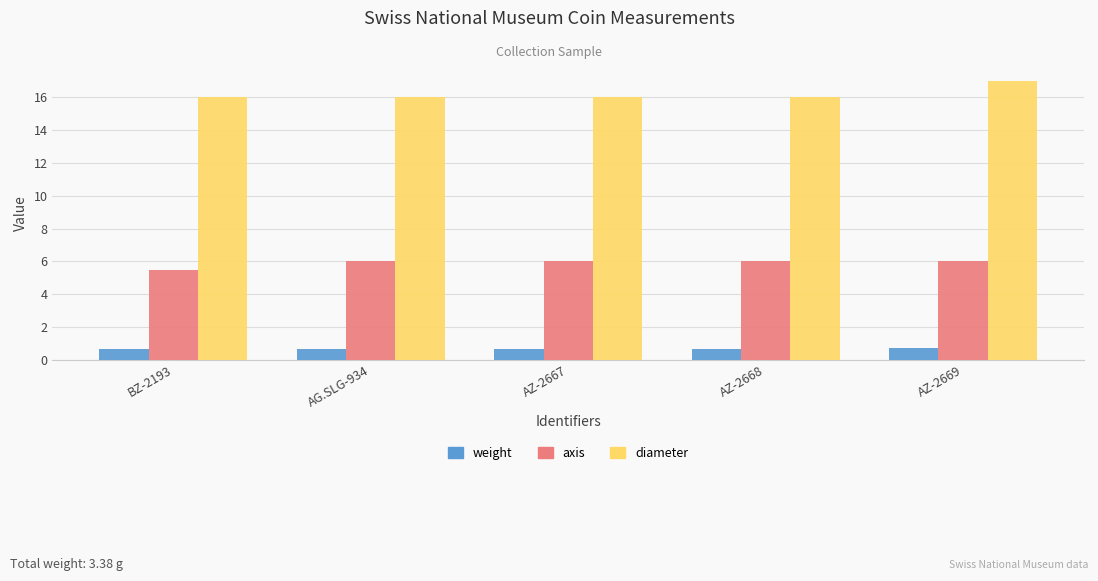

Is the value of axis at AZ-2667 greater than the value of diameter at AG.SLG-934?

No